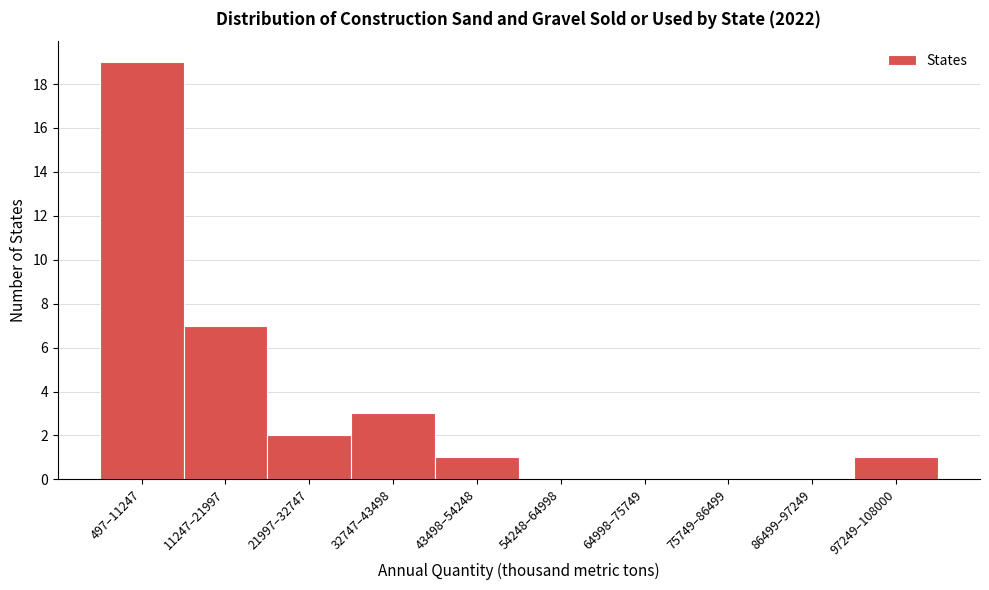

Reading left to right, transcribe all the data shown in this chart.

497–11247=19	11247–21997=7	21997–32747=2	32747–43498=3	43498–54248=1	54248–64998=0	64998–75749=0	75749–86499=0	86499–97249=0	97249–108000=1